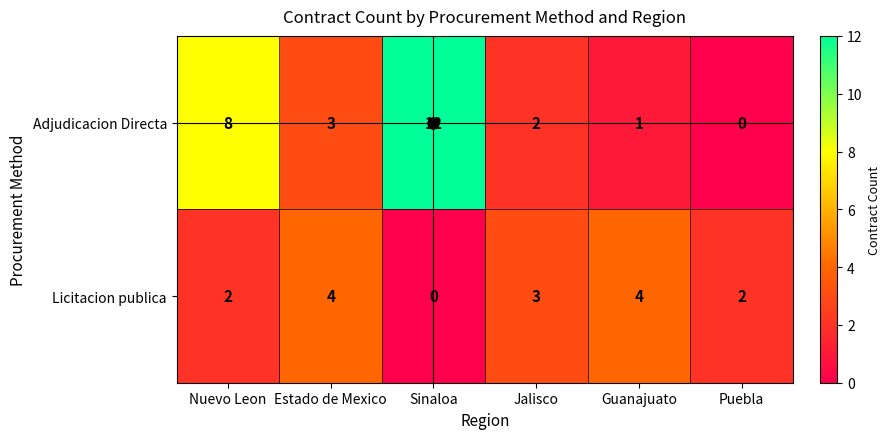

What is the difference between the second highest and minimum values in the Adjudicacion Directa series?

8